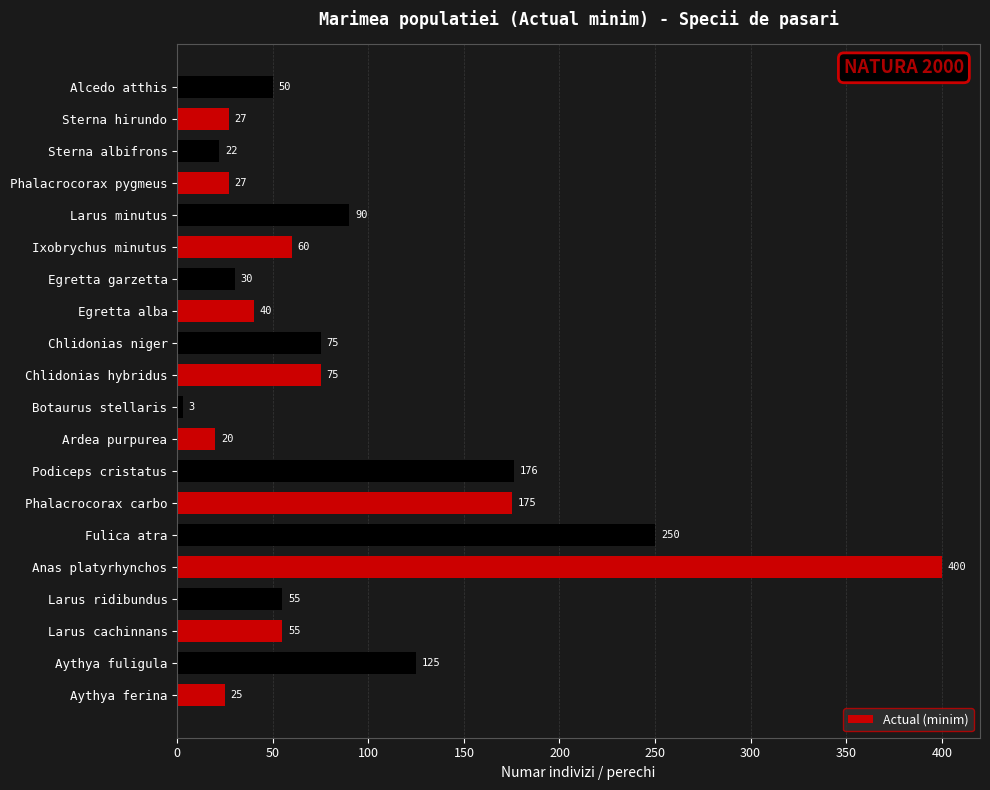

True or false: the data shows 125 at Aythya fuligula.

True